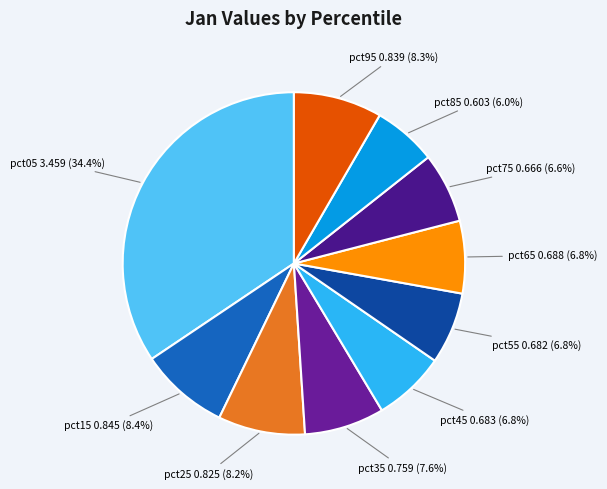

To the nearest percent, what is the difference between the largest and smallest slice percentages?

28%